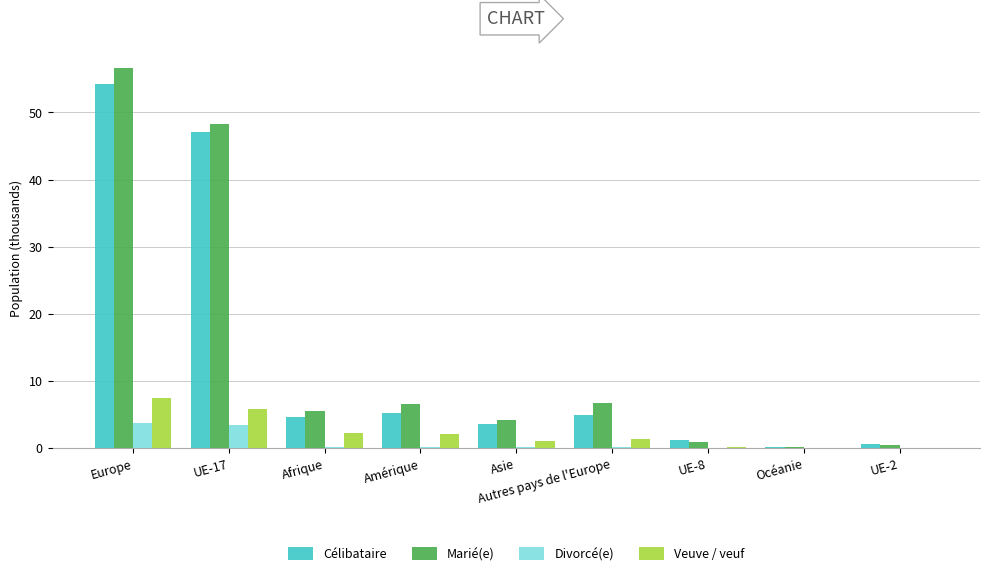

Where does the Célibataire series first go above 4?

Europe